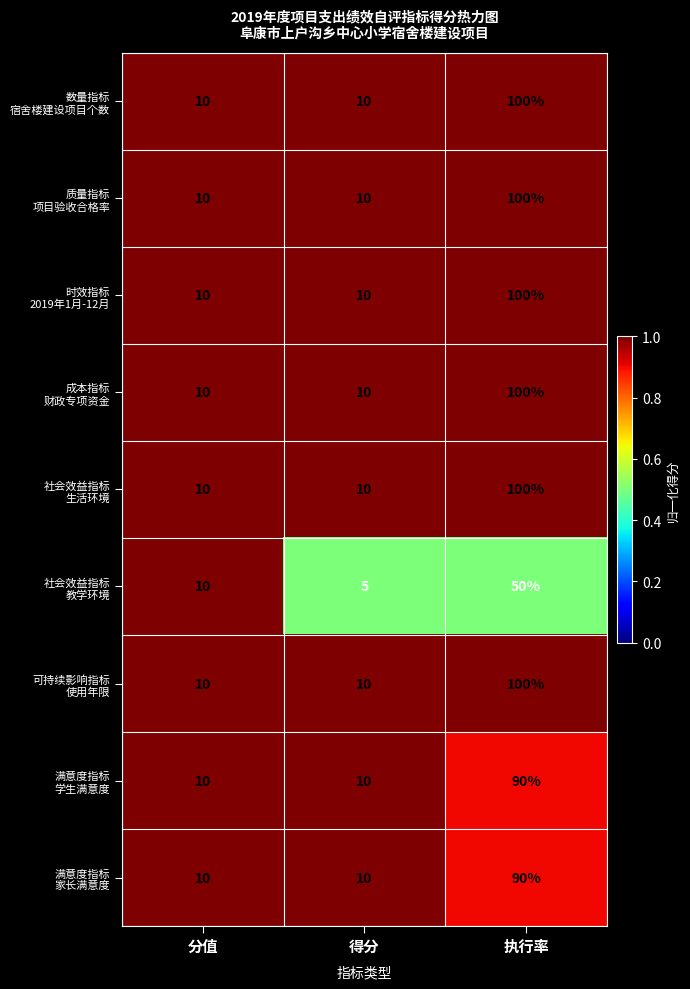

At which category is the sum across all series the highest?

执行率